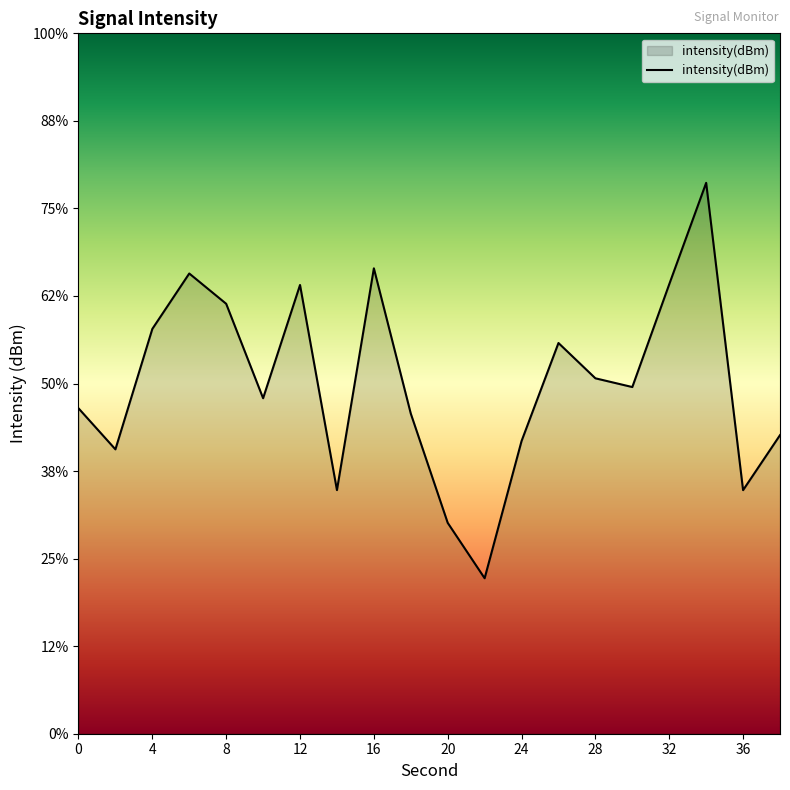

Does the chart have visible grid lines?

No